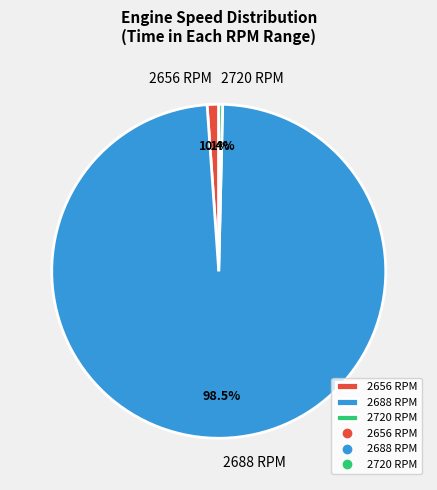

Which slice is the smallest?

2720 RPM